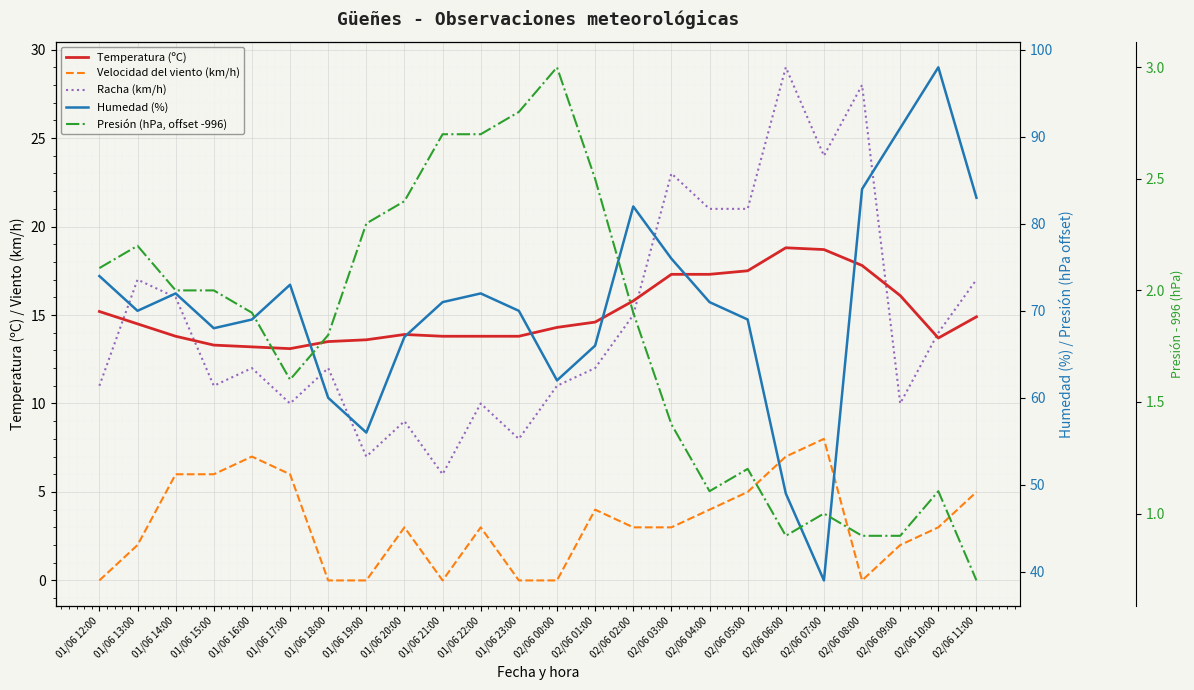

True or false: Temperatura (ºC) and Velocidad del viento (km/h) cross at least once.

False